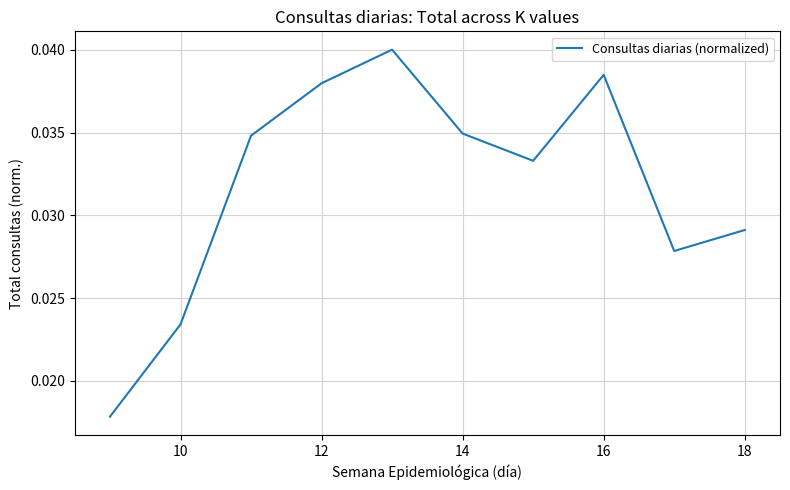

What is the sum of all values?

0.3